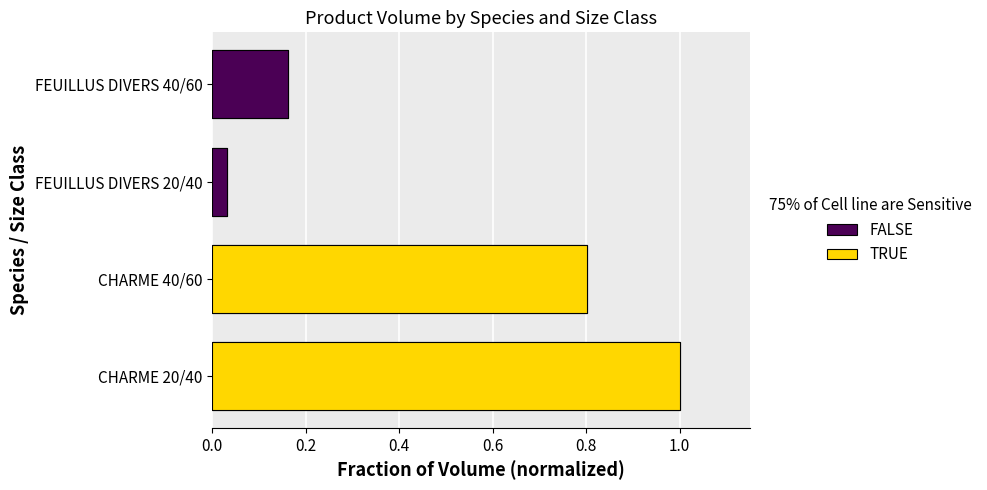

List the labels in order of value, smallest first.

FEUILLUS DIVERS 20/40, FEUILLUS DIVERS 40/60, CHARME 40/60, CHARME 20/40